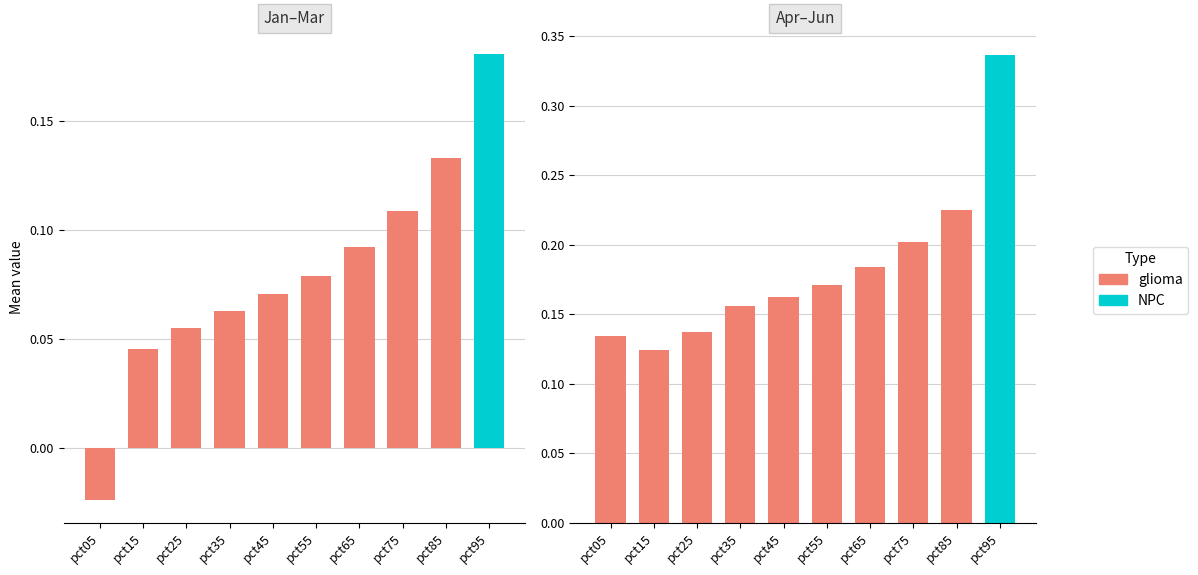

Is it true that Jun equals 0.5 at pct95?

False